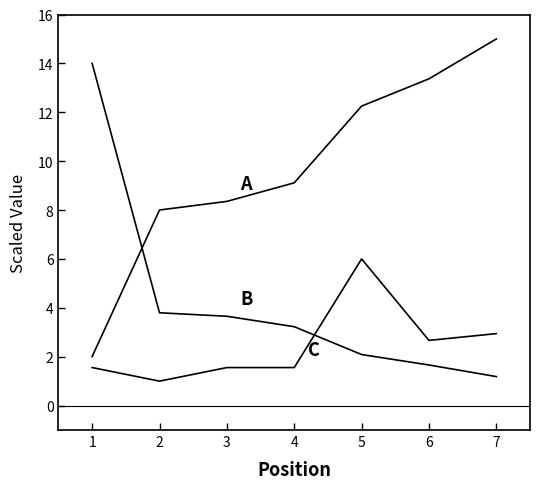

What is the maximum value shown in the chart?

15.0